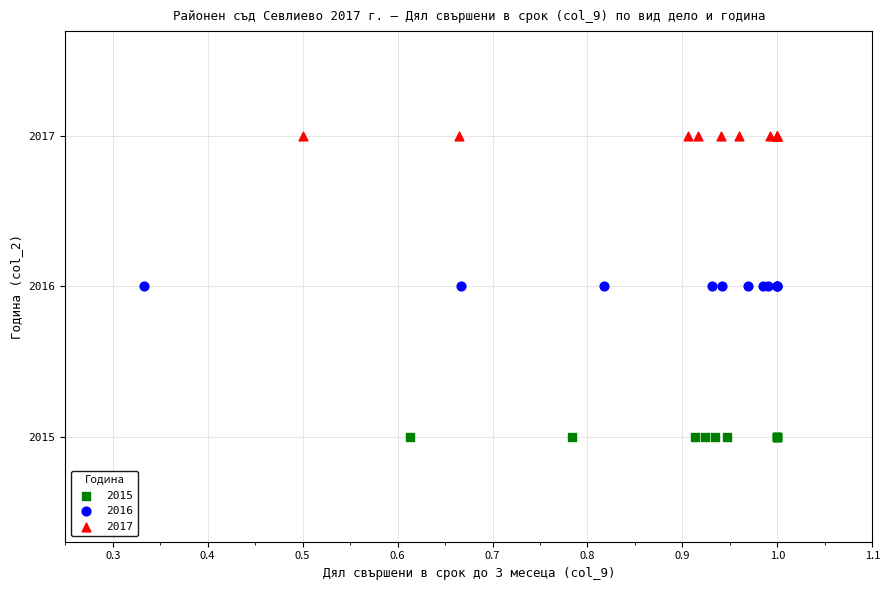

Which series contains the lowest Y value?

2015